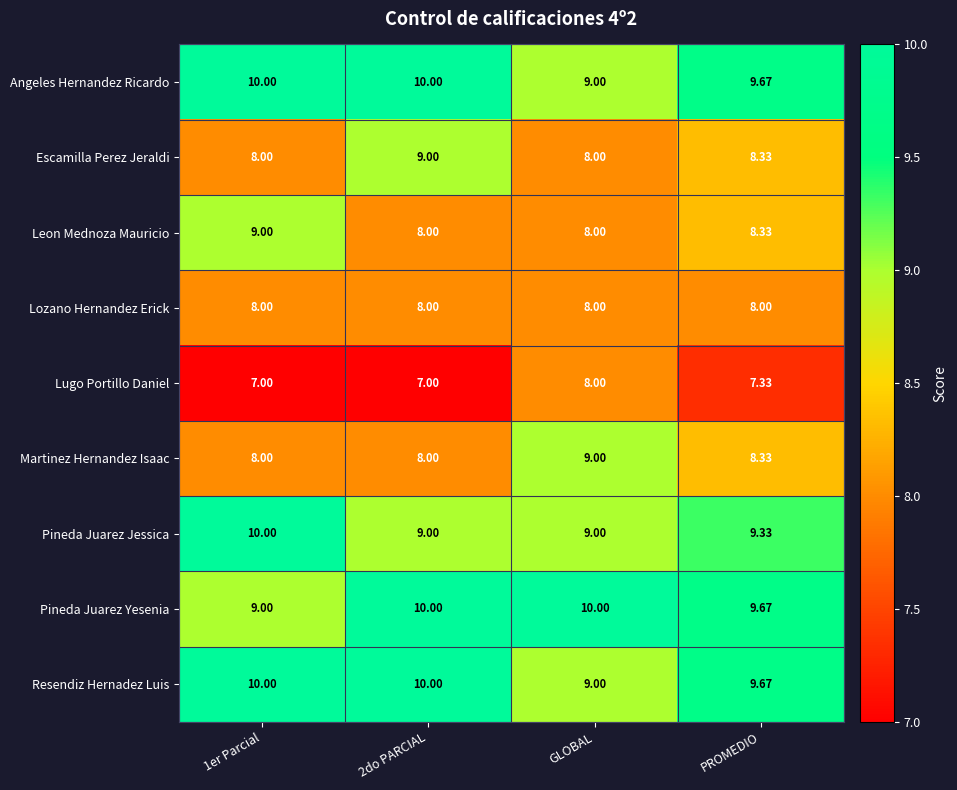

Which series changed the most between 2do PARCIAL and PROMEDIO?

Escamilla Perez Jeraldi